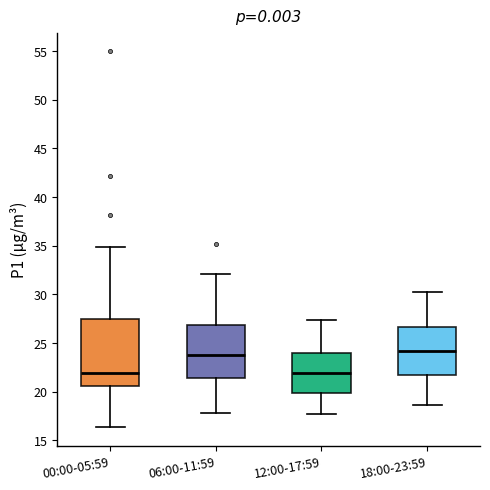

Reading left to right, read every box against the y-axis: the position of its median line, the range the box covers, and the ends of its whiskers. The values are not printed on the chart, so give them approximately, as read against the axis.

00:00-05:59: median 22.0, box 20.5 to 27.5, whiskers 16.5 to 35.0
06:00-11:59: median 24.0, box 21.5 to 27.0, whiskers 18.0 to 32.0
12:00-17:59: median 22.0, box 20.0 to 24.0, whiskers 17.5 to 27.5
18:00-23:59: median 24.0, box 21.5 to 26.5, whiskers 18.5 to 30.0